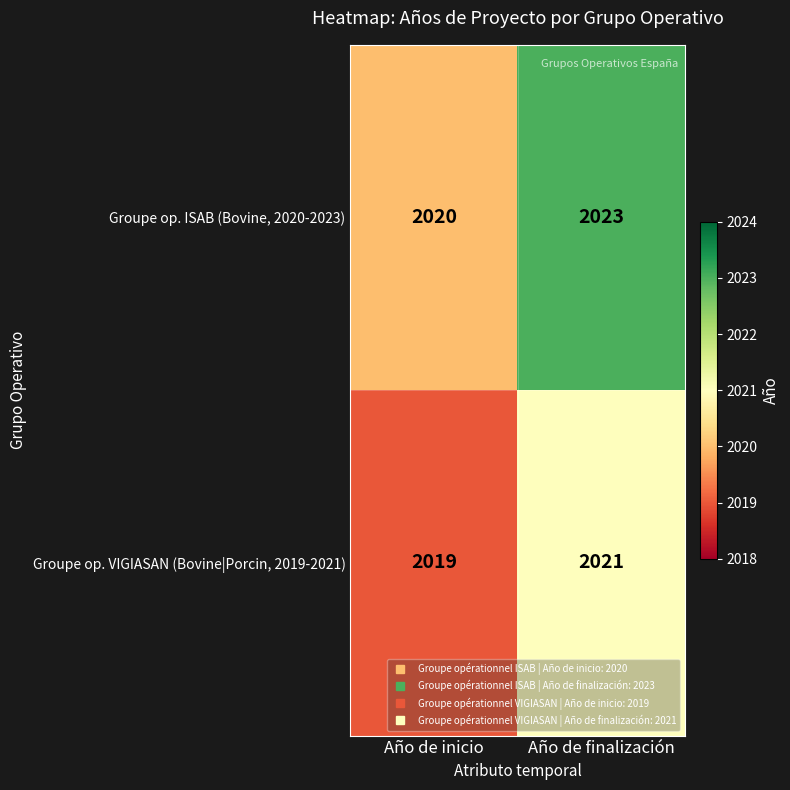

Rank the series at Año de finalización from lowest to highest value.

Groupe op. VIGIASAN (Bovine|Porcin, 2019-2021), Groupe op. ISAB (Bovine, 2020-2023)